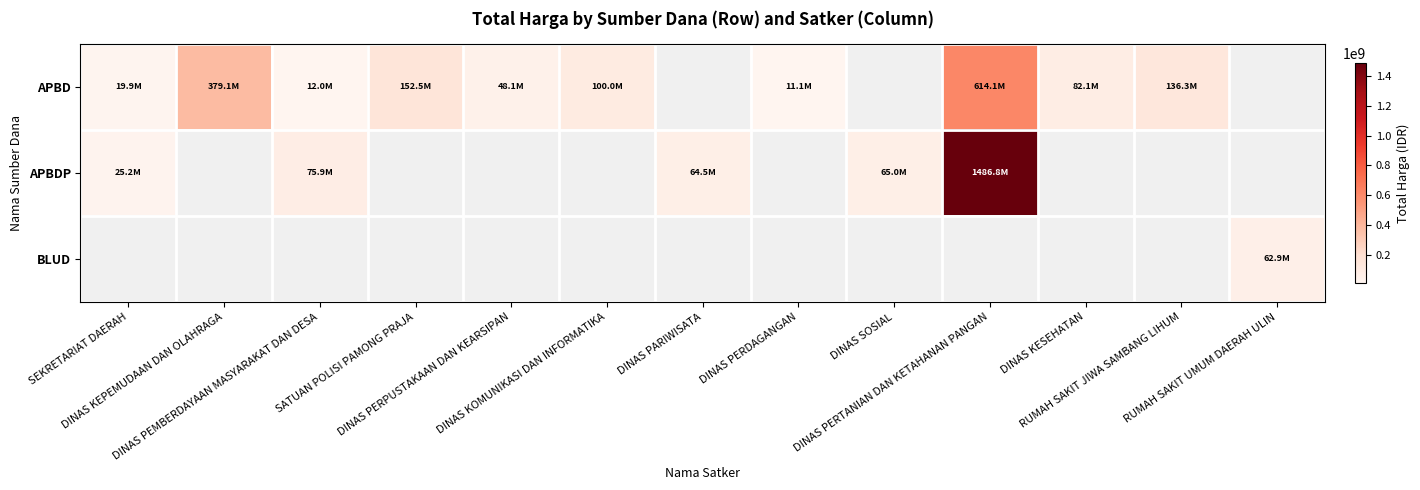

How many values in the APBDP series exceed 64468000?

3